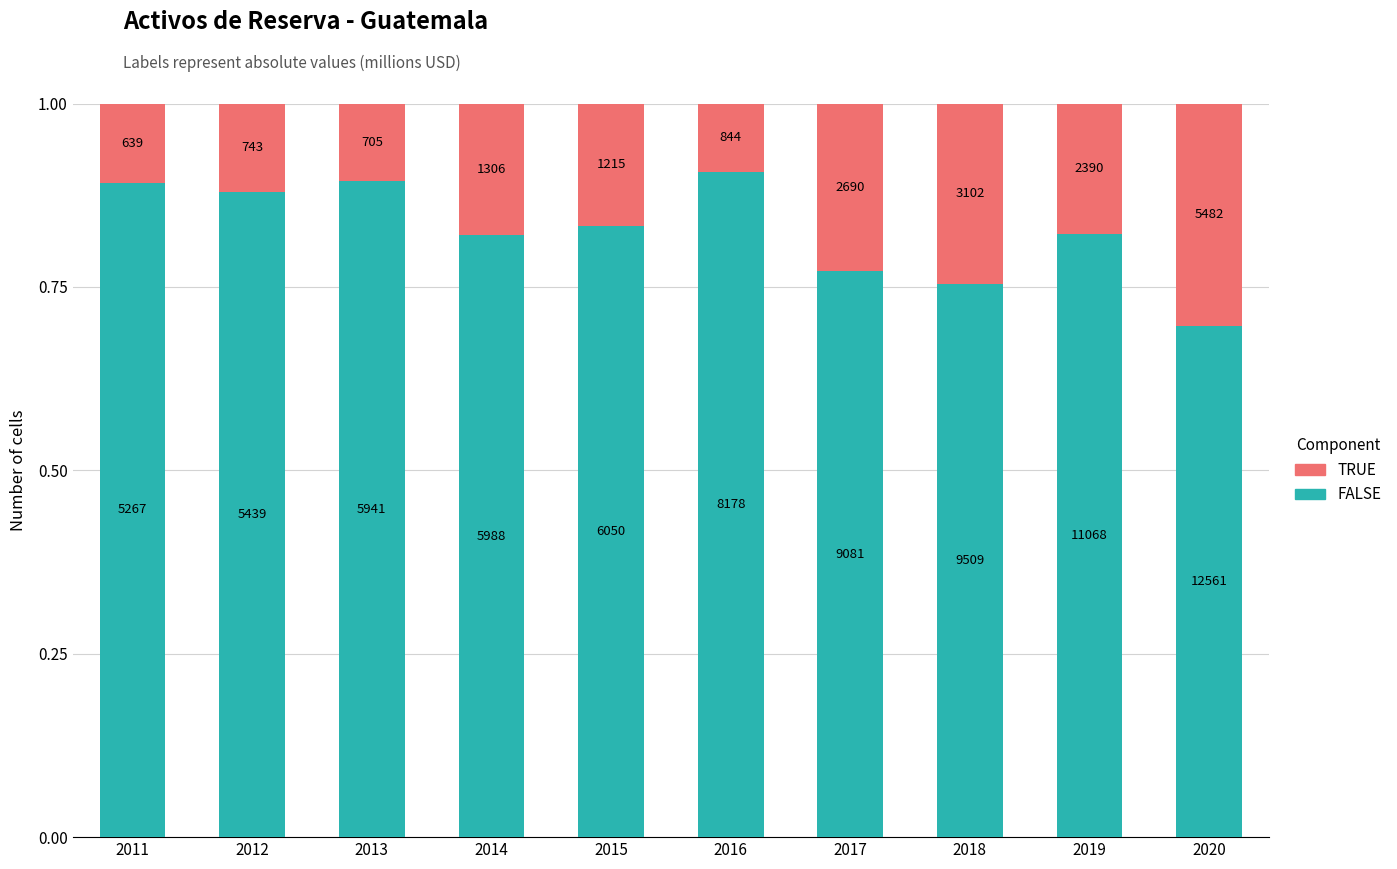

What are all the series names shown in the legend?

TRUE, FALSE